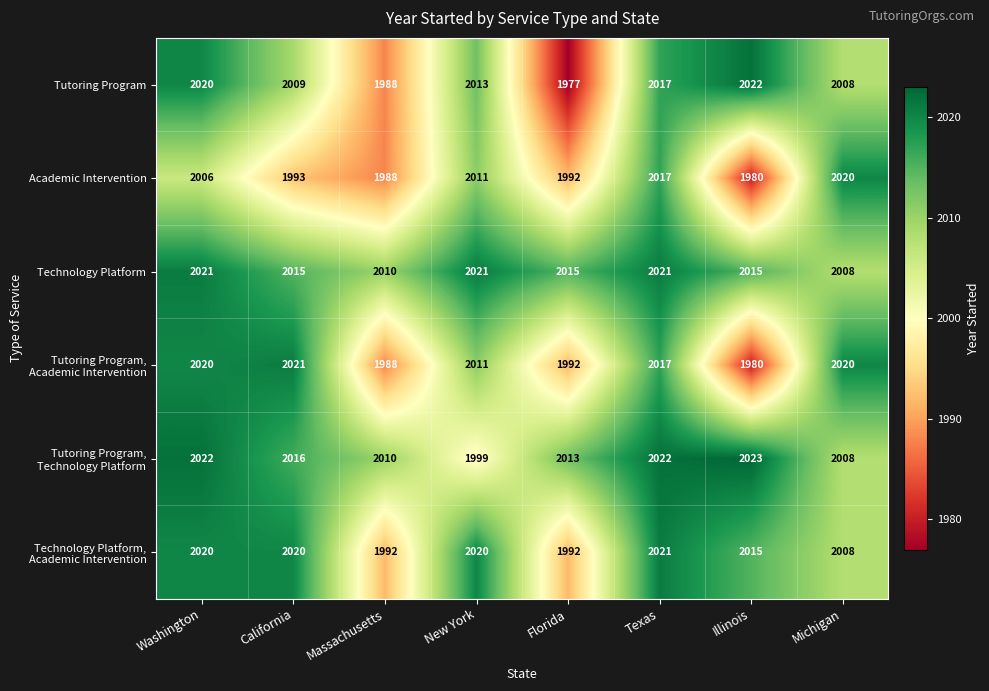

What is the smallest value displayed?

1977